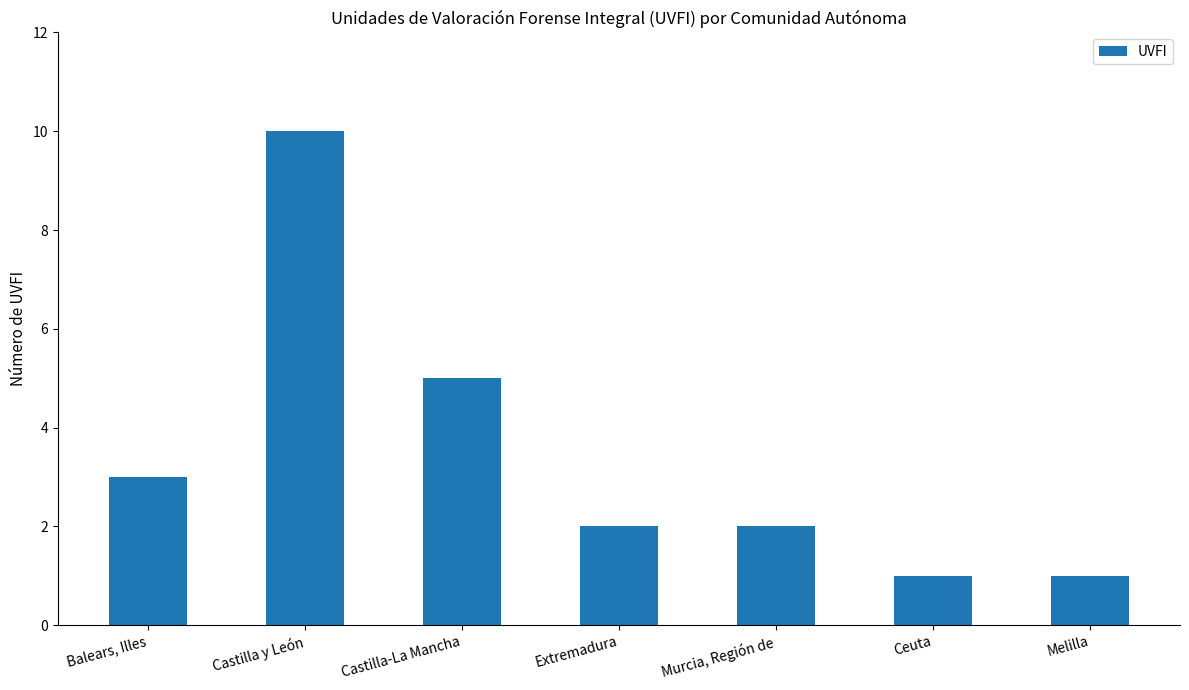

The chart shows a value of 1 at Melilla. True or false?

True